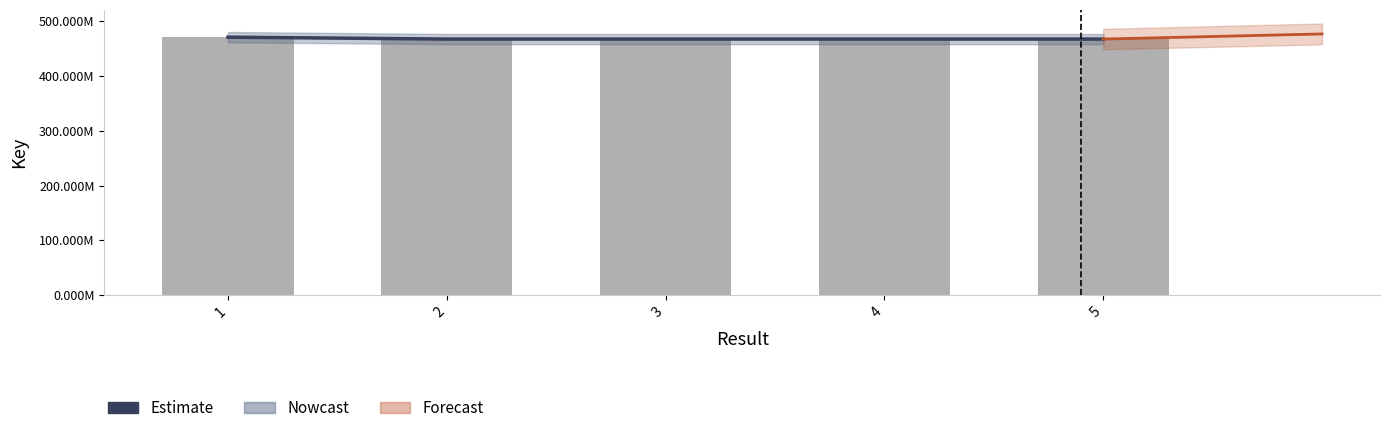

What is the value of the 2nd bar from the left?

467634195